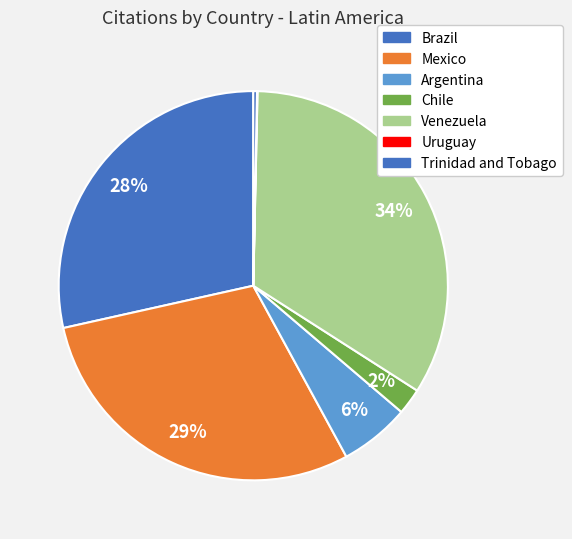

Between Argentina and Brazil, which is larger?

Brazil